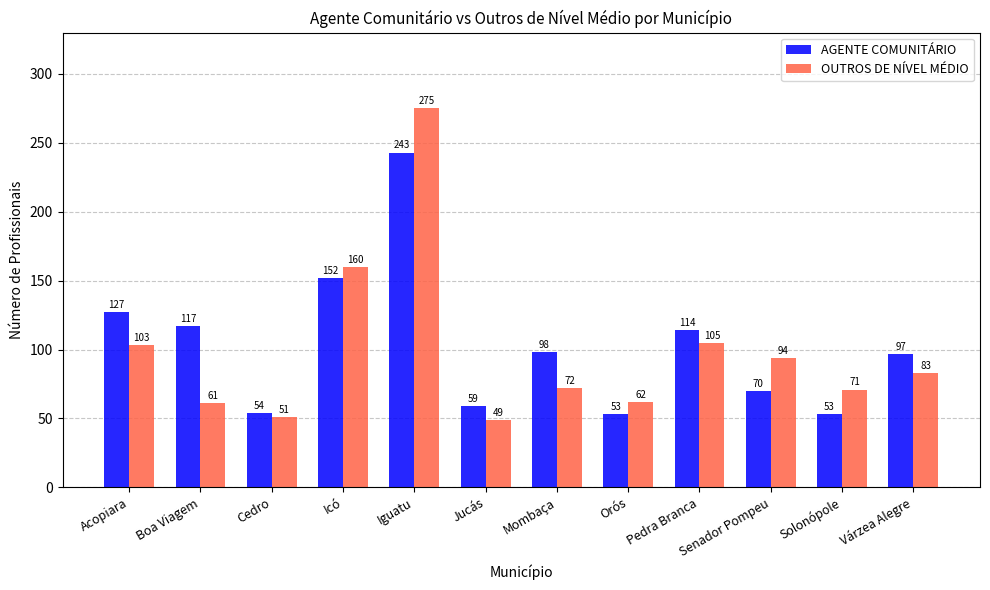

Rank the series by their average value, from lowest to highest.

OUTROS DE NÍVEL MÉDIO, AGENTE COMUNITÁRIO